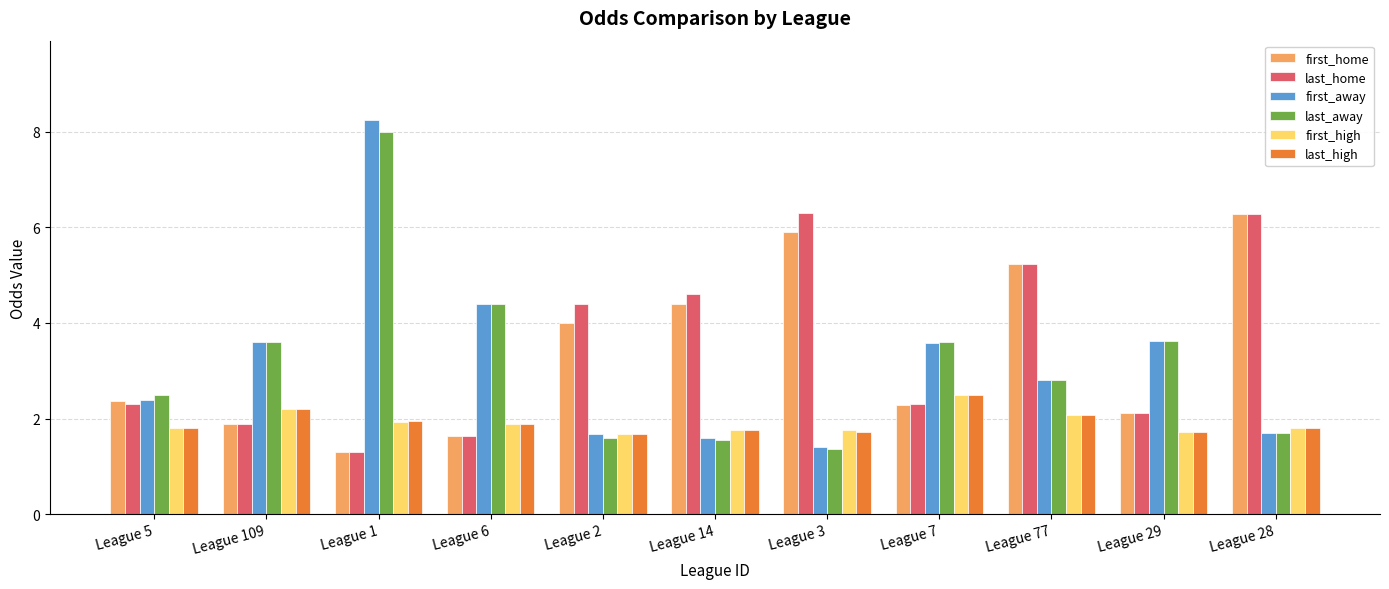

What is the minimum value for first_home?

1.3